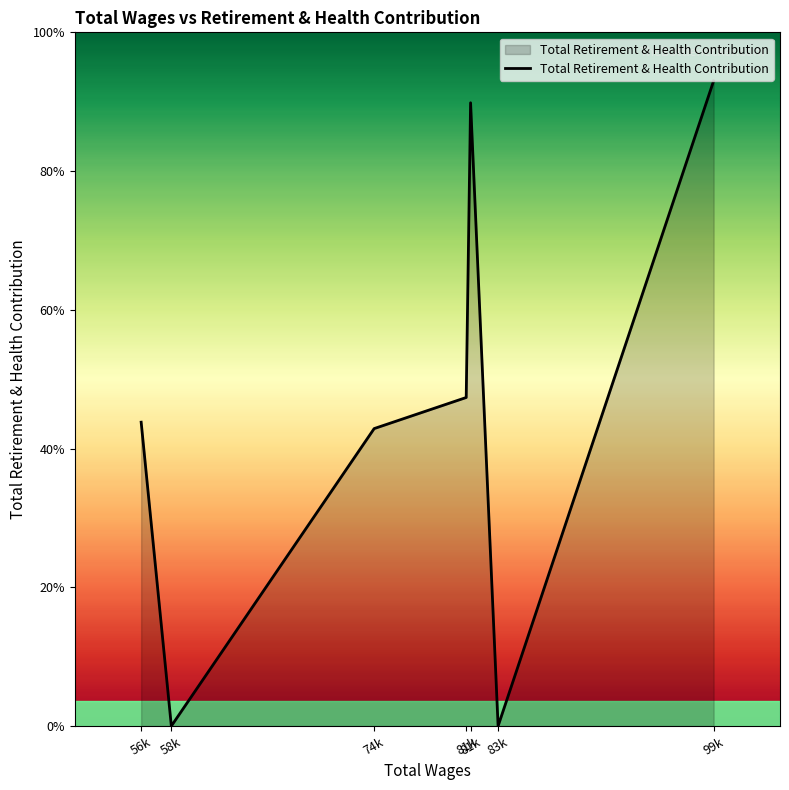

Does the chart have visible grid lines?

No